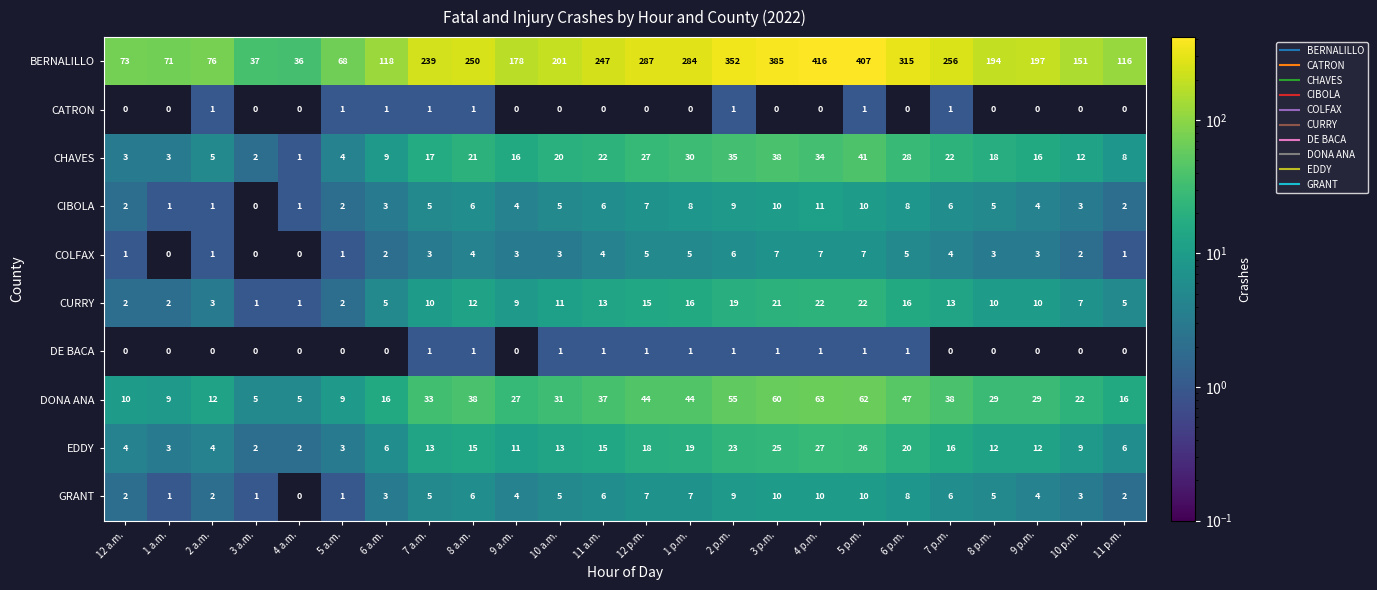

Is it true that CURRY equals 16 at 1 p.m.?

True